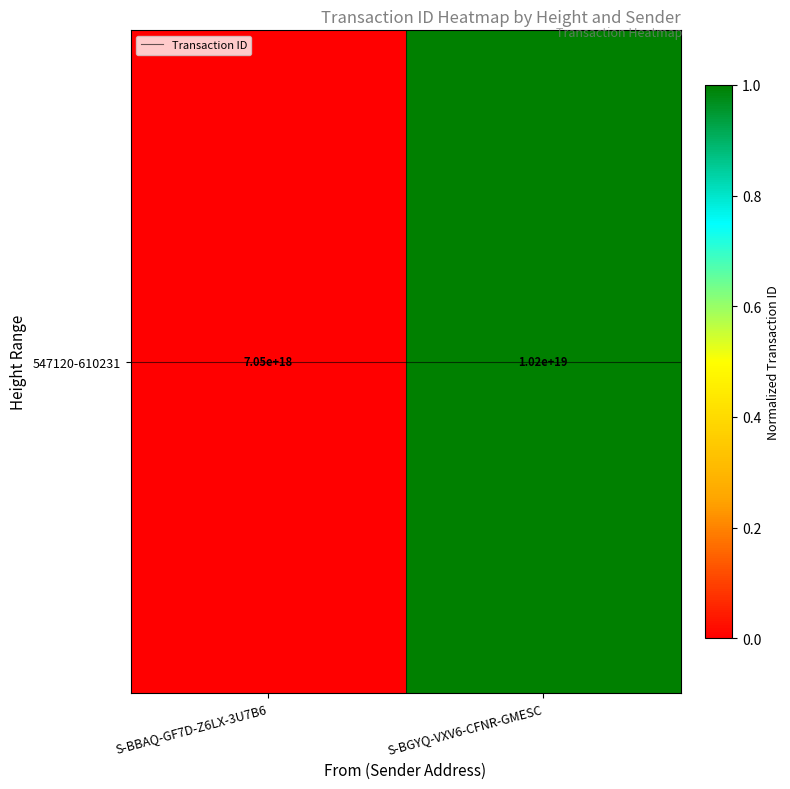

How many positive values are there?

1